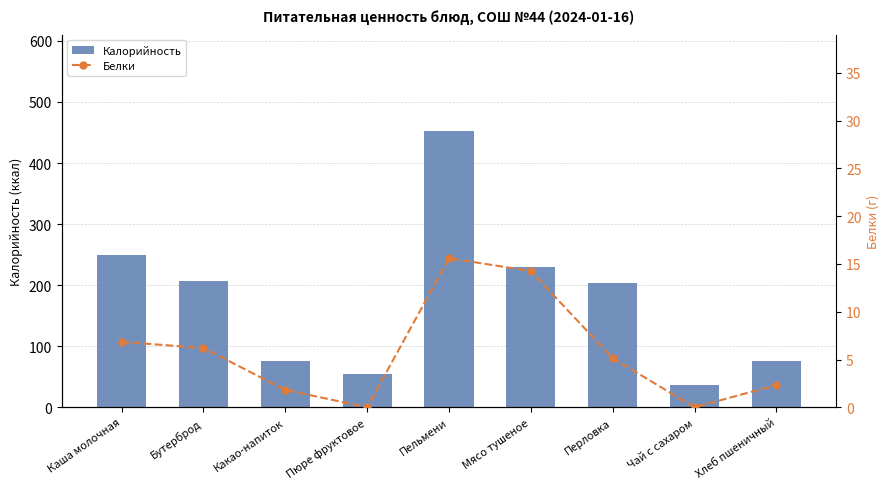

Which category has the lowest value in the Белки series?

Пюре фруктовое